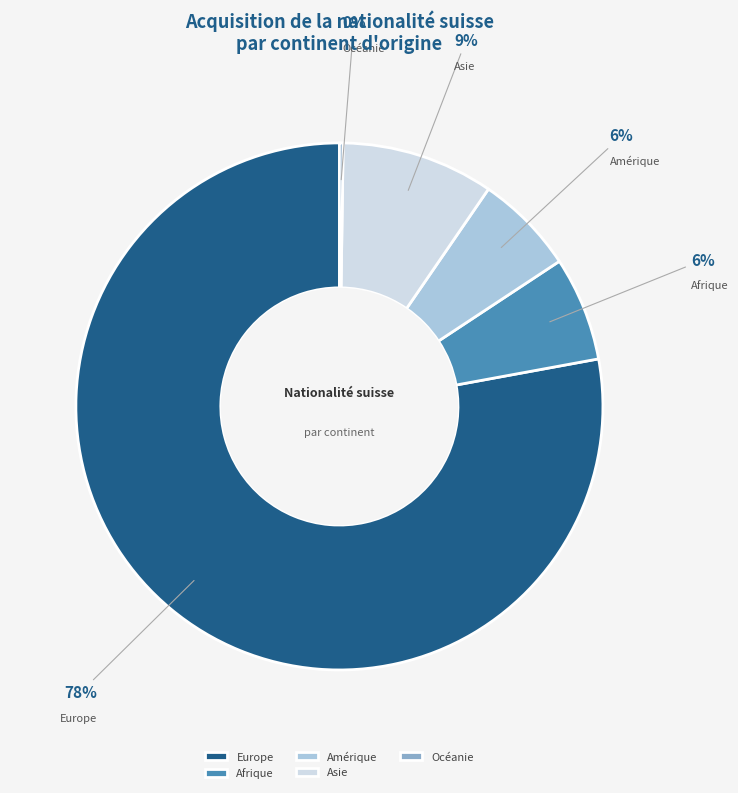

Which slice is the largest?

Europe